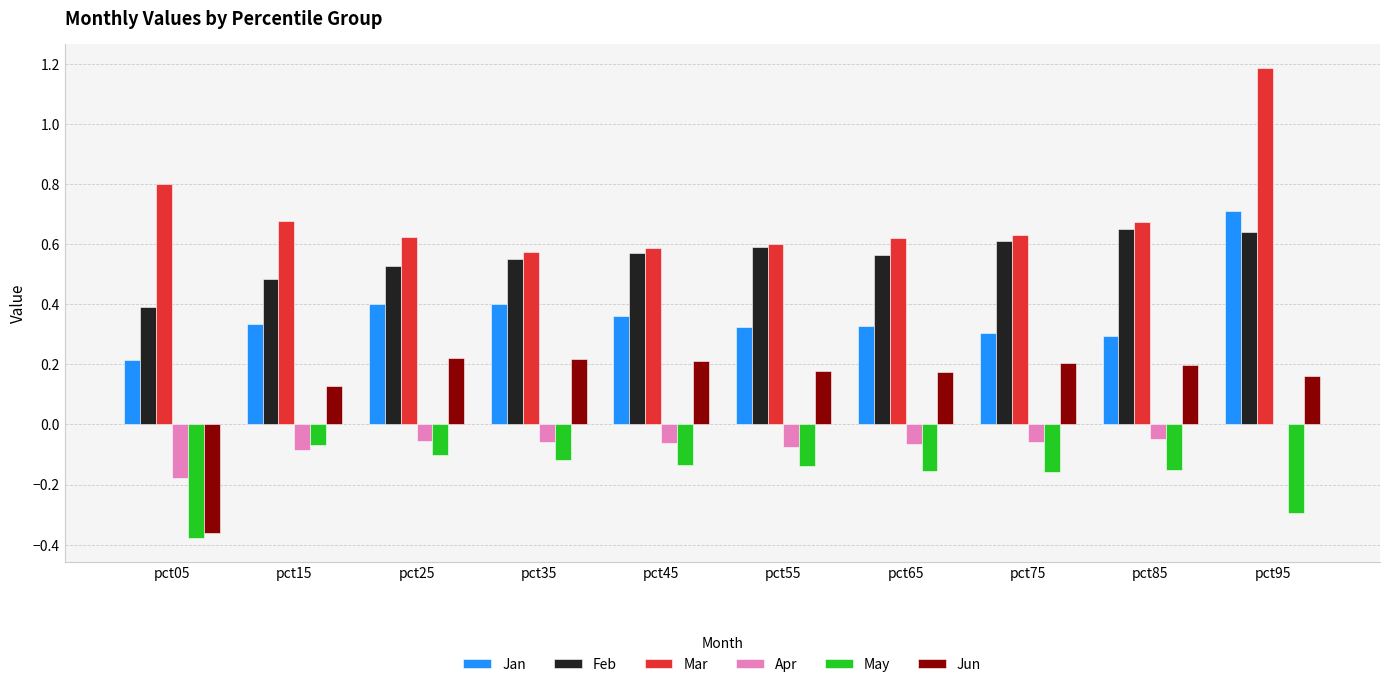

What is the total value across all series at pct35?

1.6